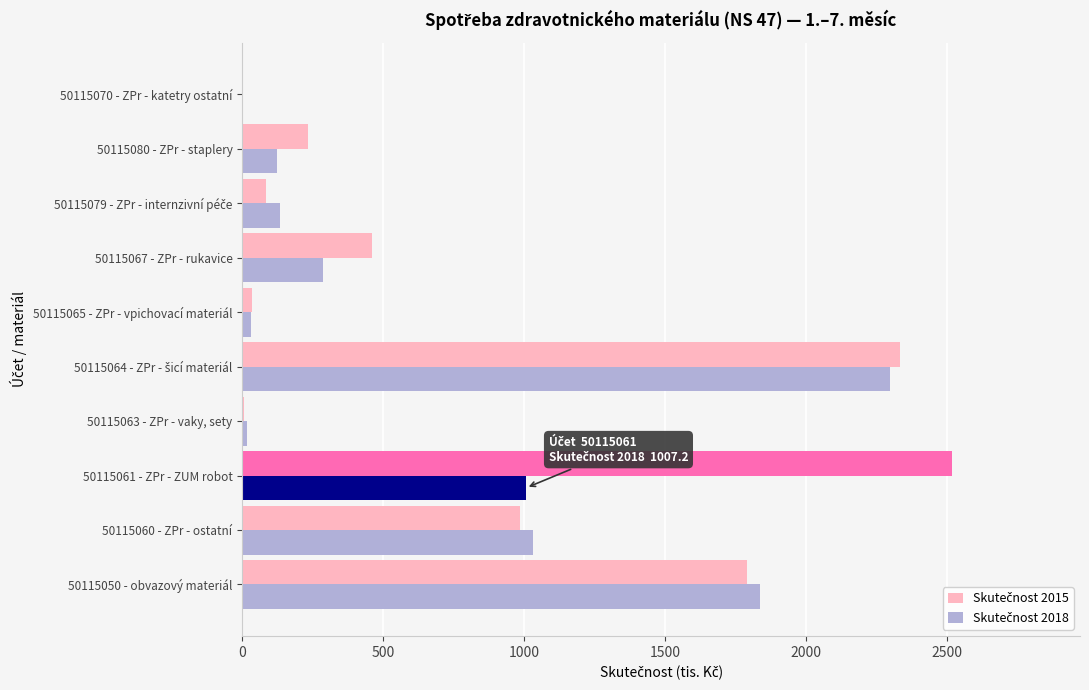

What is the greatest value displayed?

2518.7